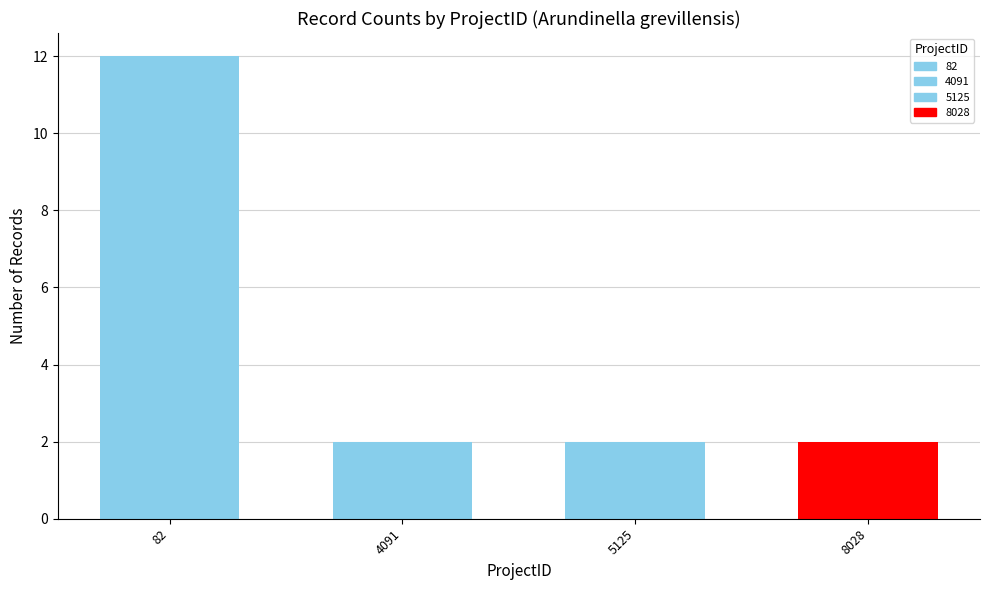

The chart shows a value of 2 at 4091. True or false?

True